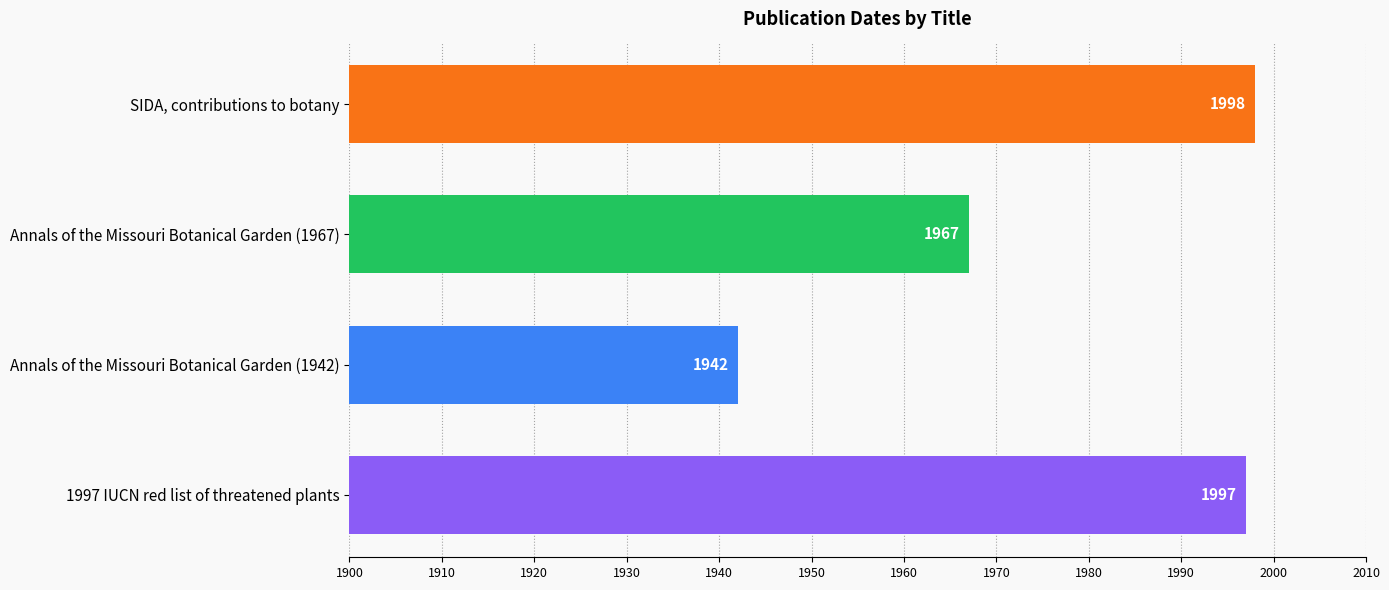

What is the sum of the values at Annals of the Missouri Botanical Garden (1967) and 1997 IUCN red list of threatened plants?

3964